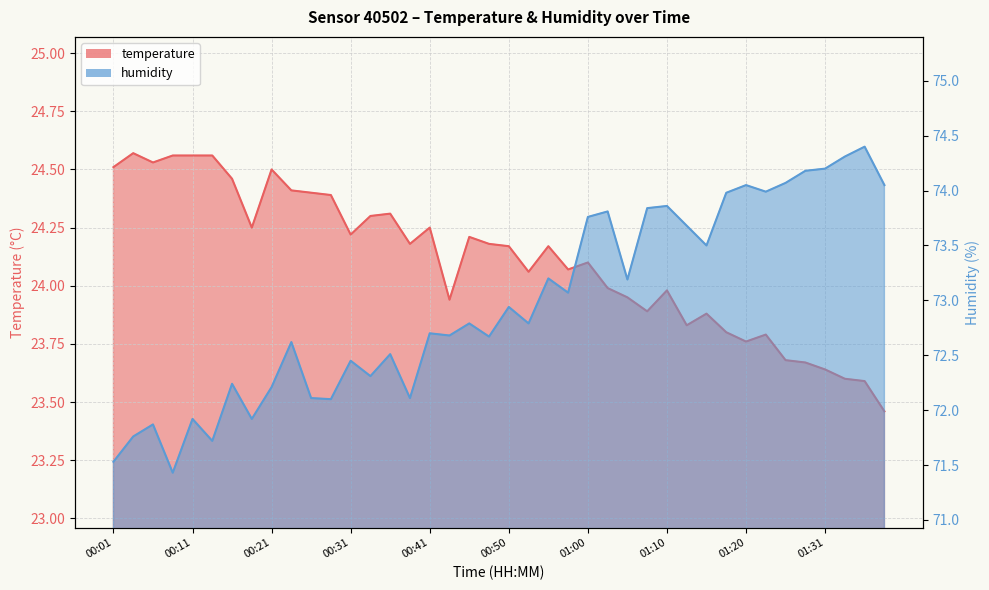

At how many categories does at least one series exceed 33?

40